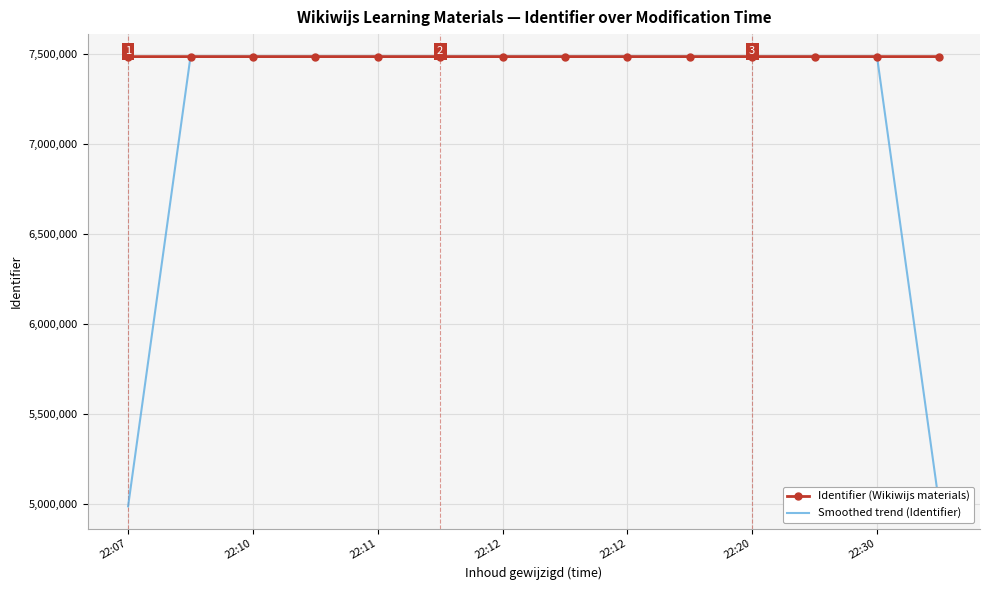

What is the lowest value of the Identifier (Wikiwijs materials) series?

7484597.0